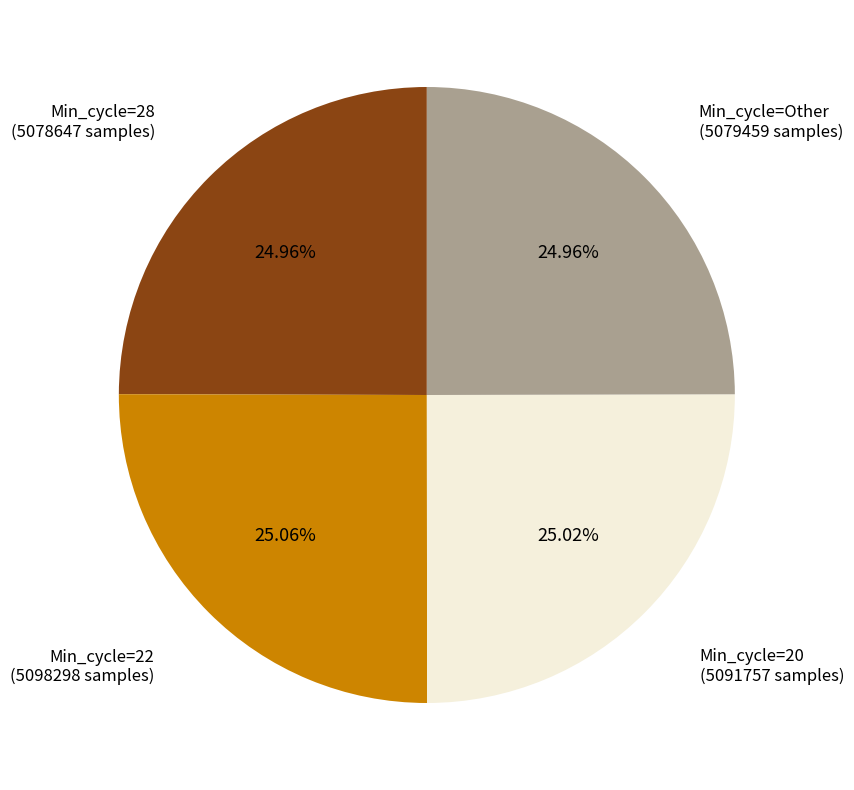

Does any single category account for the majority?

No